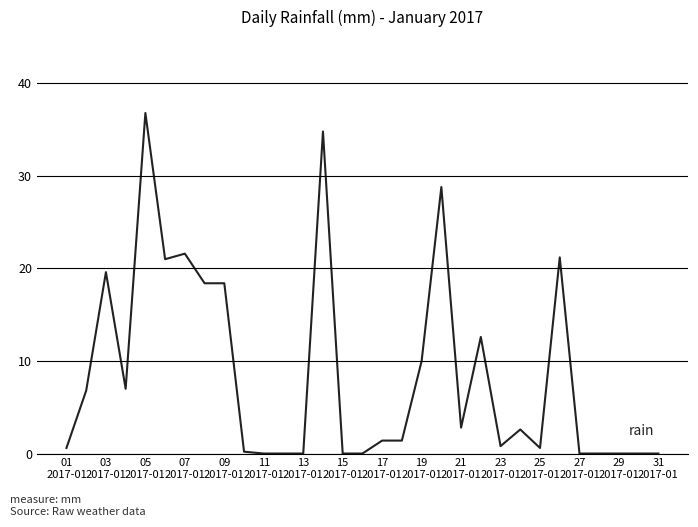

What is the difference between the maximum and minimum values?

36.8